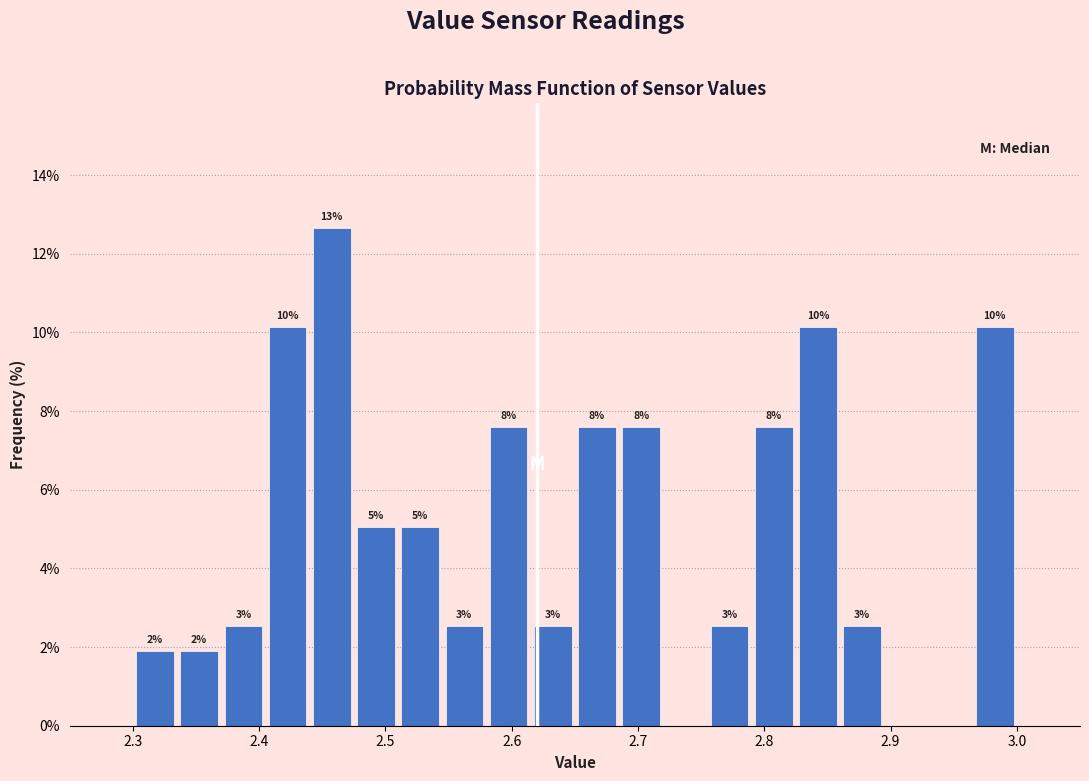

Around what value on the x-axis is the tallest bar? Give the approximate position of its centre, as read against the axis.

2.46